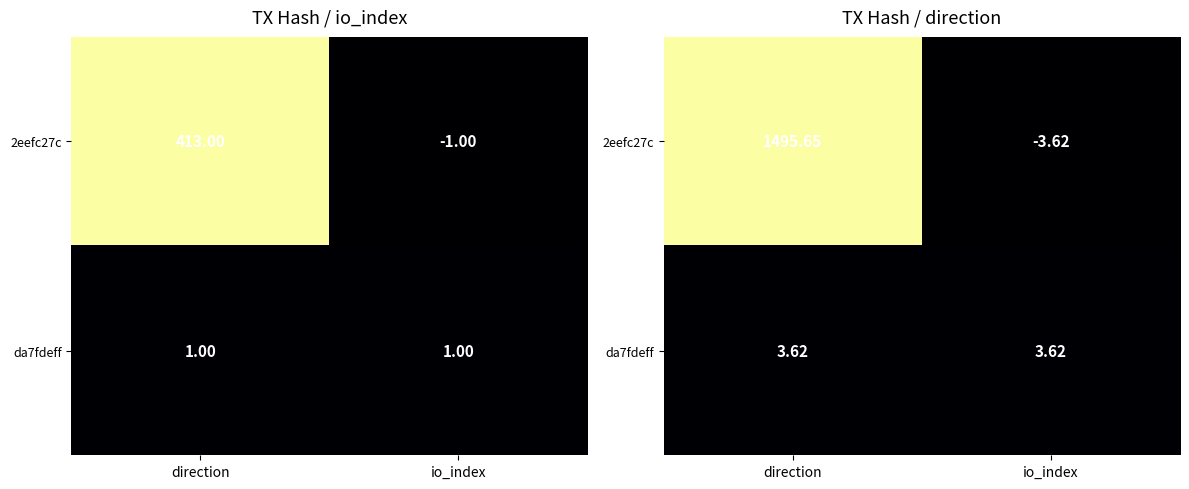

The da7fdeff series shows 3.6 at direction. True or false?

True